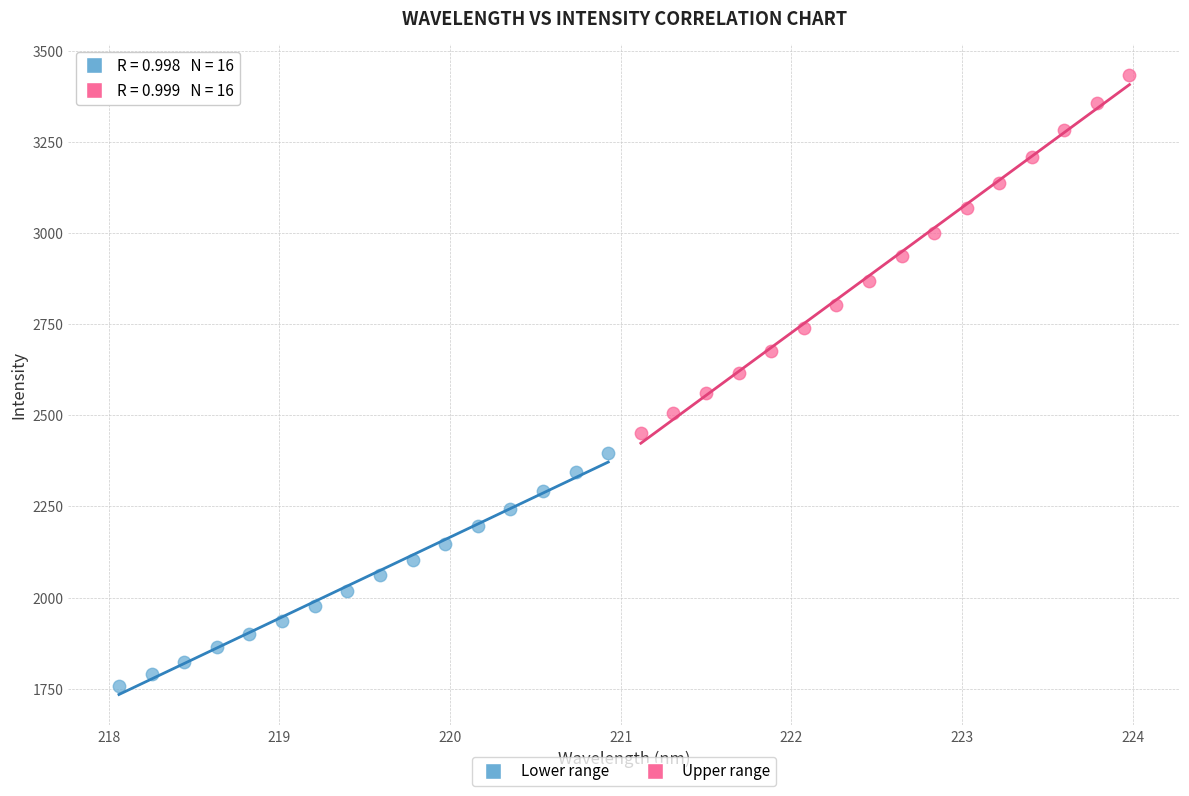

Which series has the widest spread of Y values?

Upper range